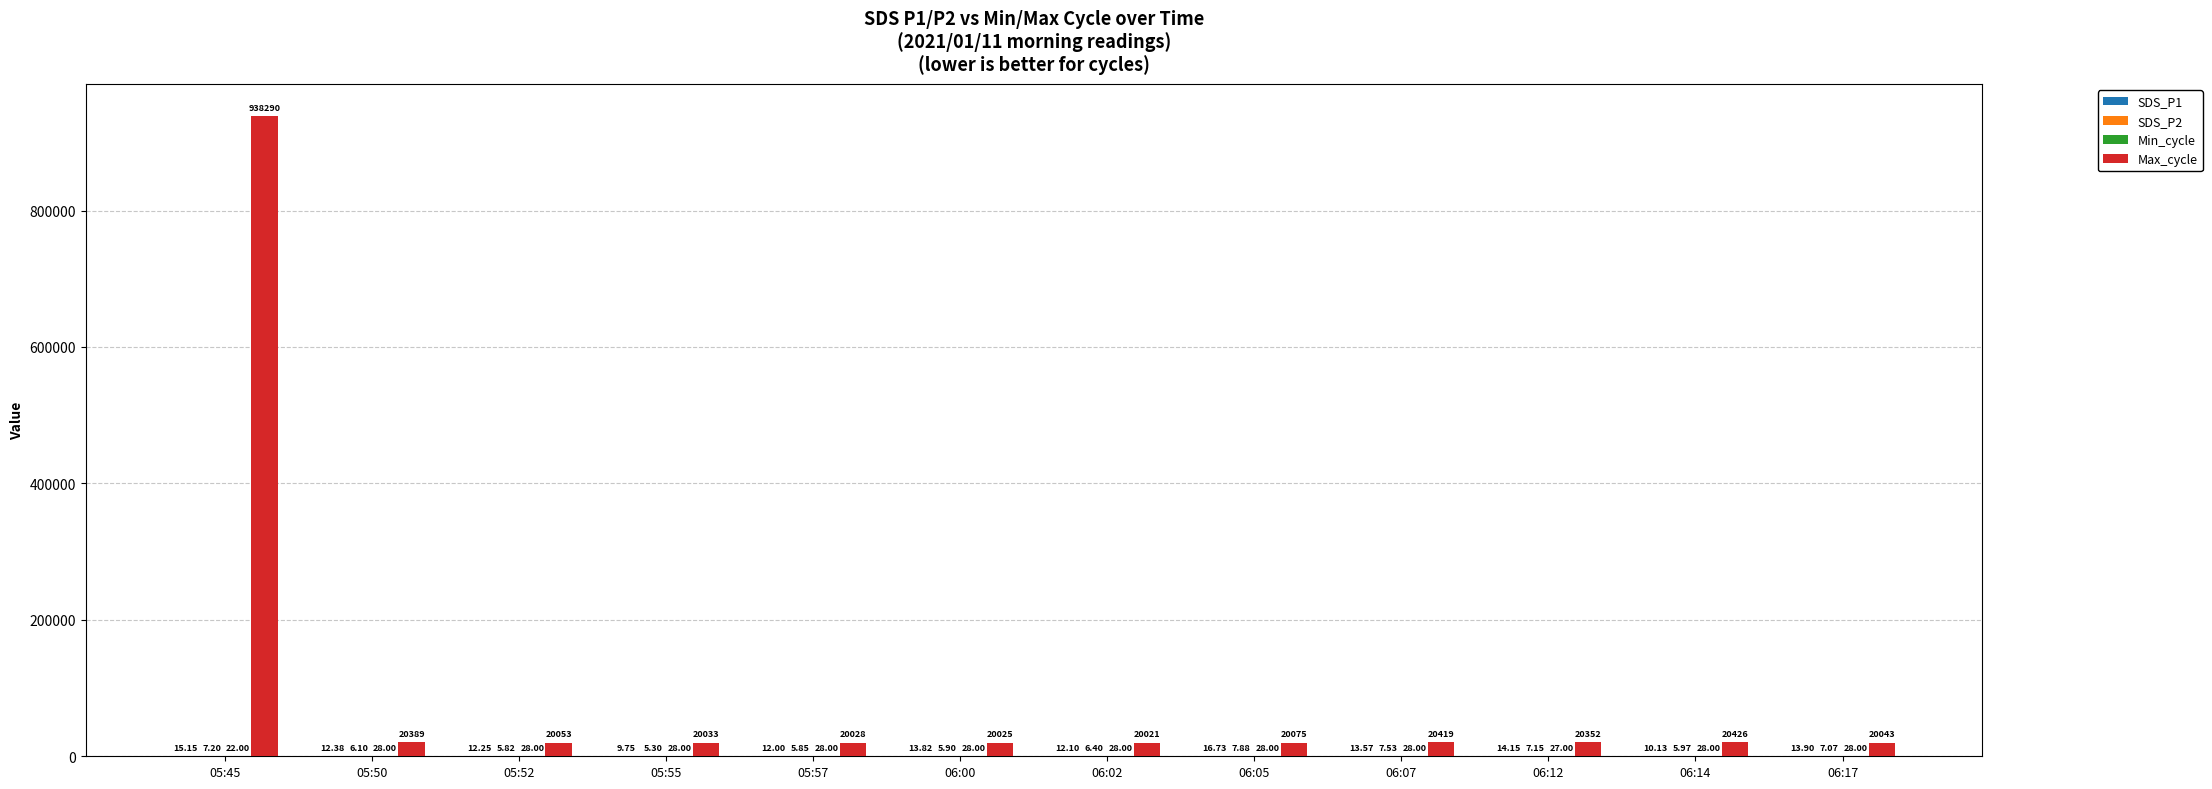

Between 06:05 and 06:12, which series saw the biggest shift?

Max_cycle